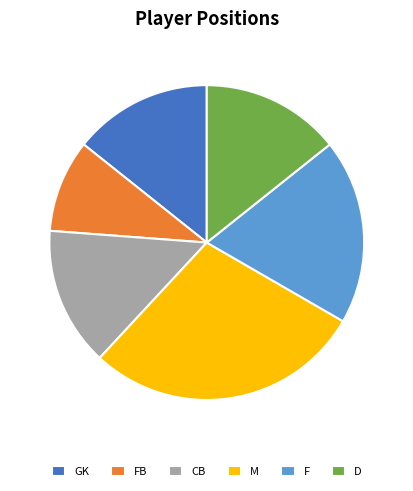

The D slice represents 14% of the pie. True or false?

True